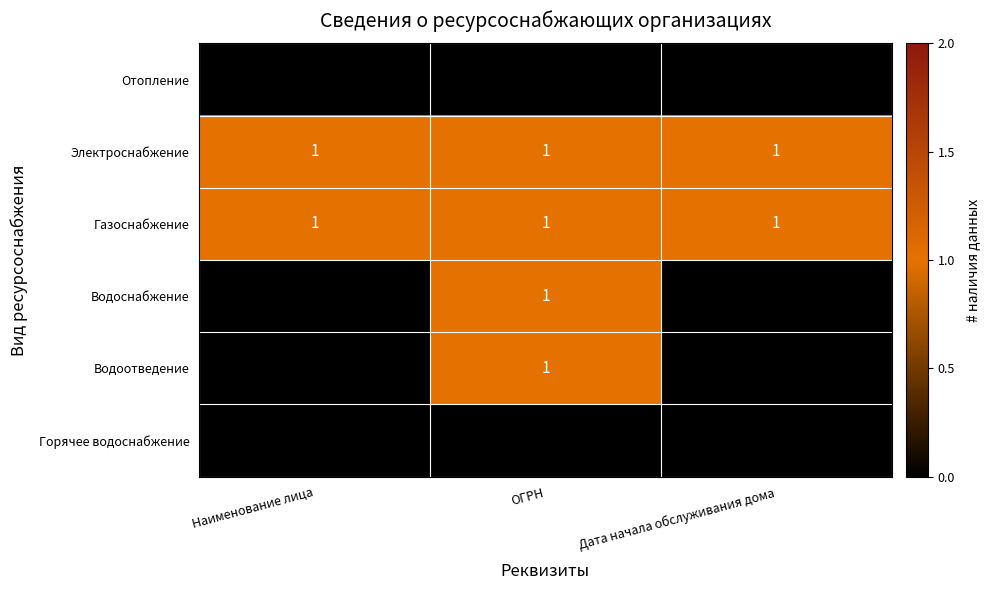

True or false: Электроснабжение has a value of 1 at Наименование лица.

True